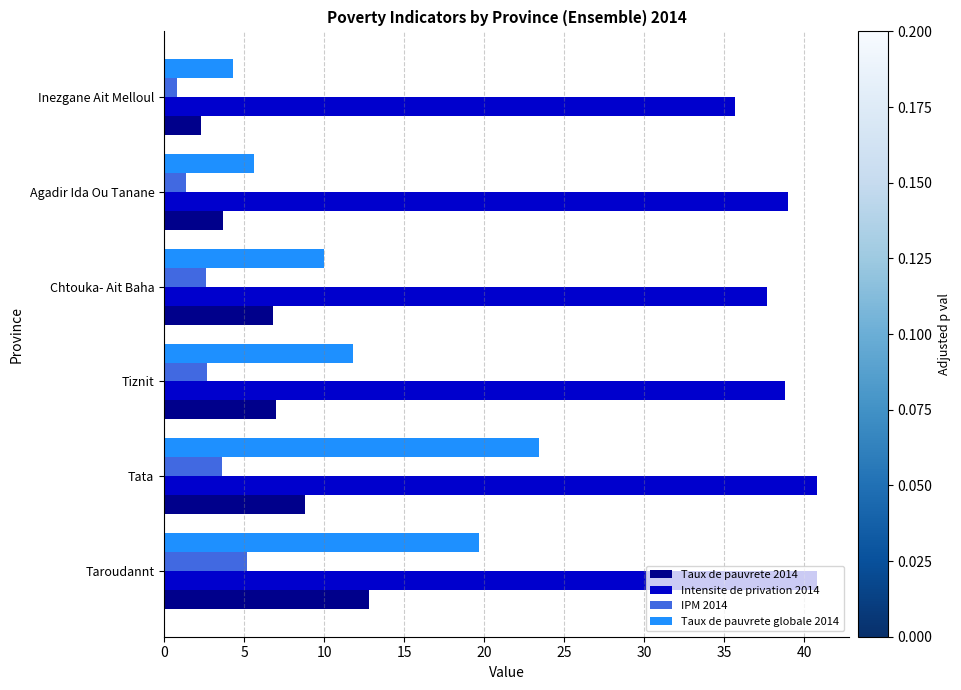

List the series in order of their peak value, highest first.

Intensite de privation 2014, Taux de pauvrete globale 2014, Taux de pauvrete 2014, IPM 2014